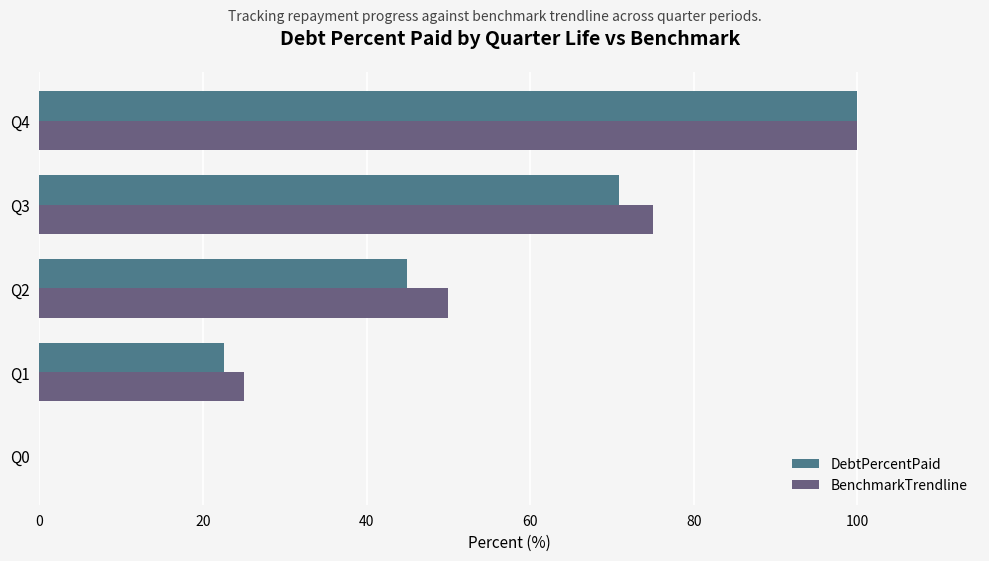

What is the sum of all BenchmarkTrendline values?

250.0